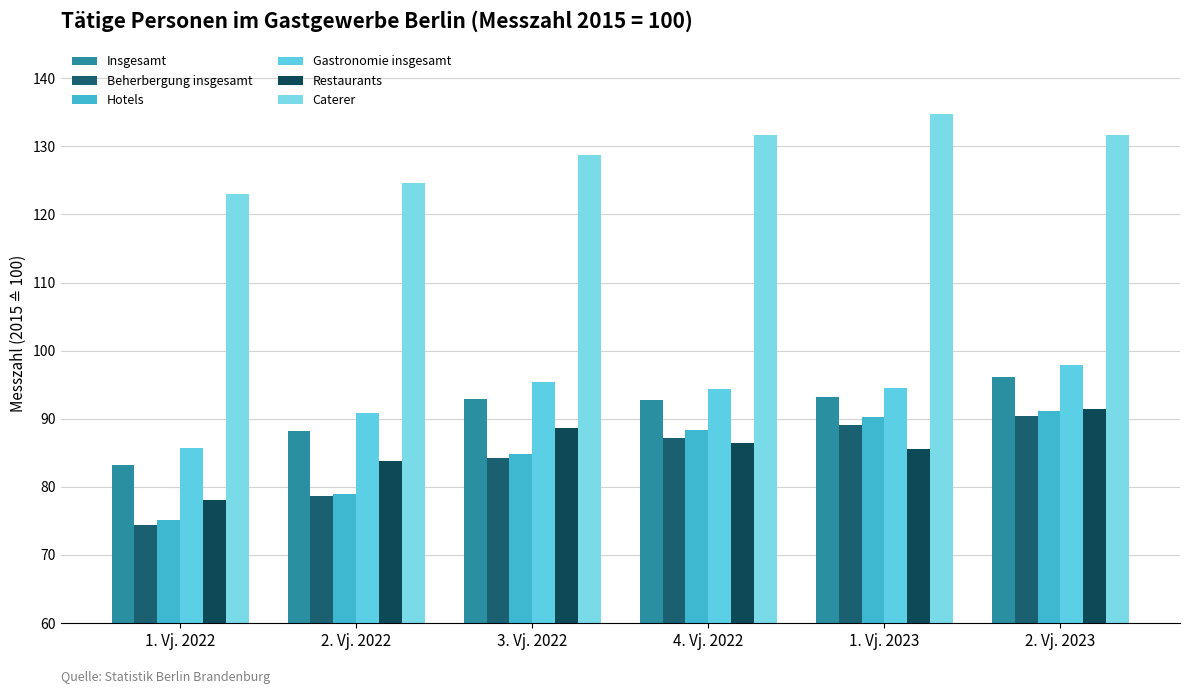

What is the value of the Hotels bar at the 2nd from the left?

78.9